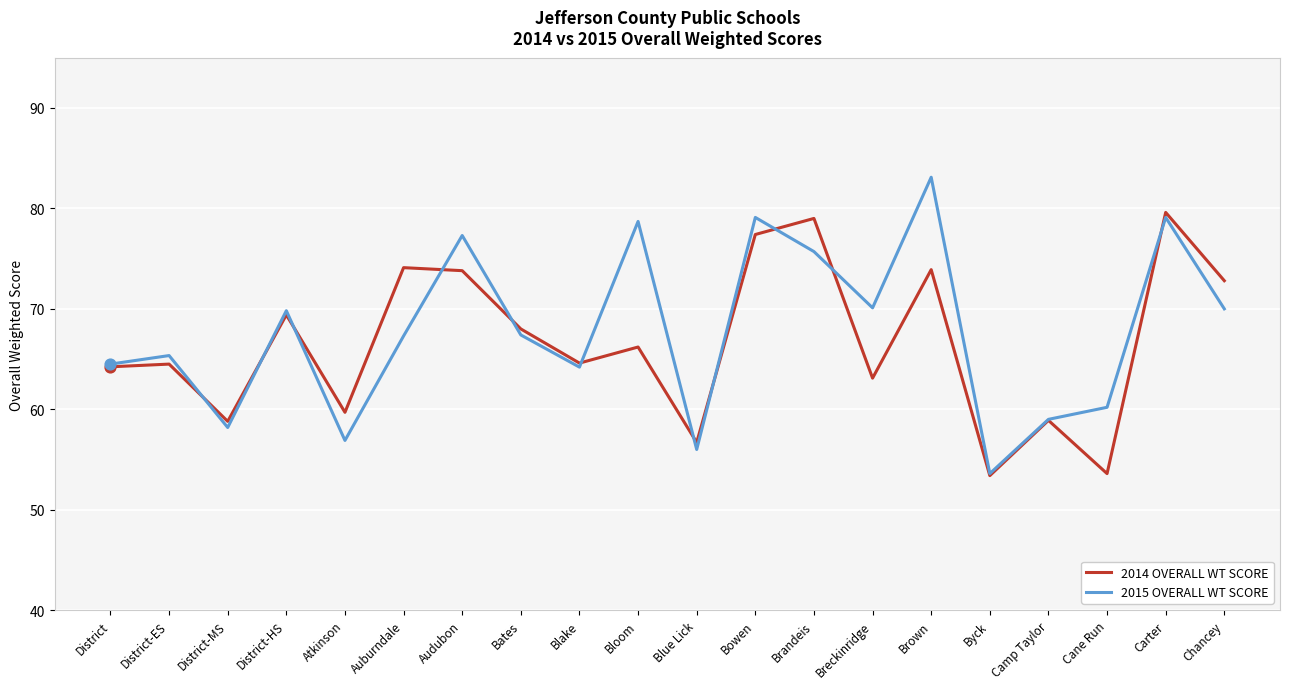

Between District-MS and Audubon, which series saw the biggest shift?

2015 OVERALL WT SCORE